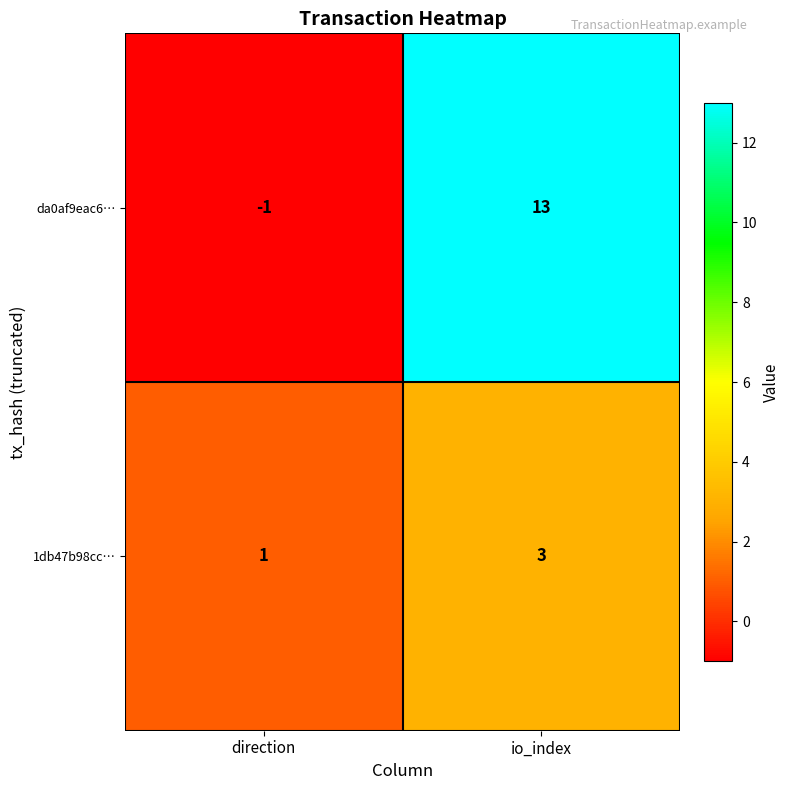

Which category has the highest value in the da0af9eac6… series?

io_index